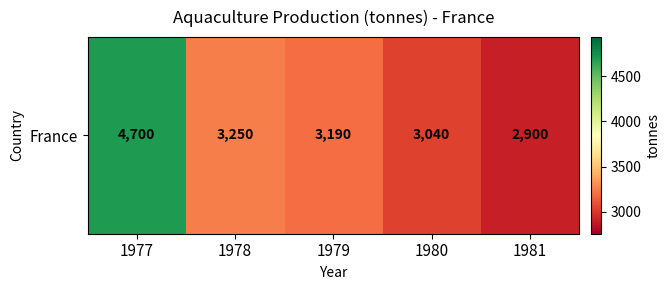

Reading right to left, extract all data points from this chart.

2900	3040	3190	3250	4700